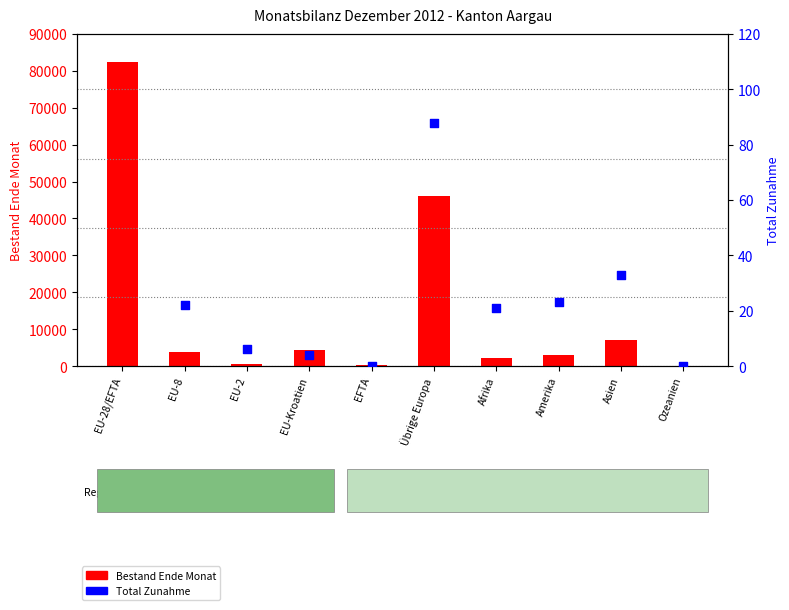

Which series reaches the maximum Y coordinate?

Bestand Ende Monat